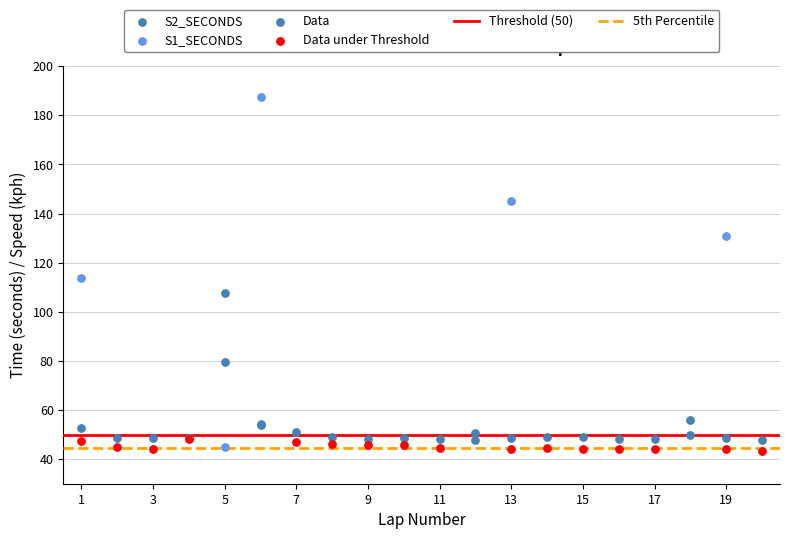

Which series has the largest total across all categories?

S2_SECONDS